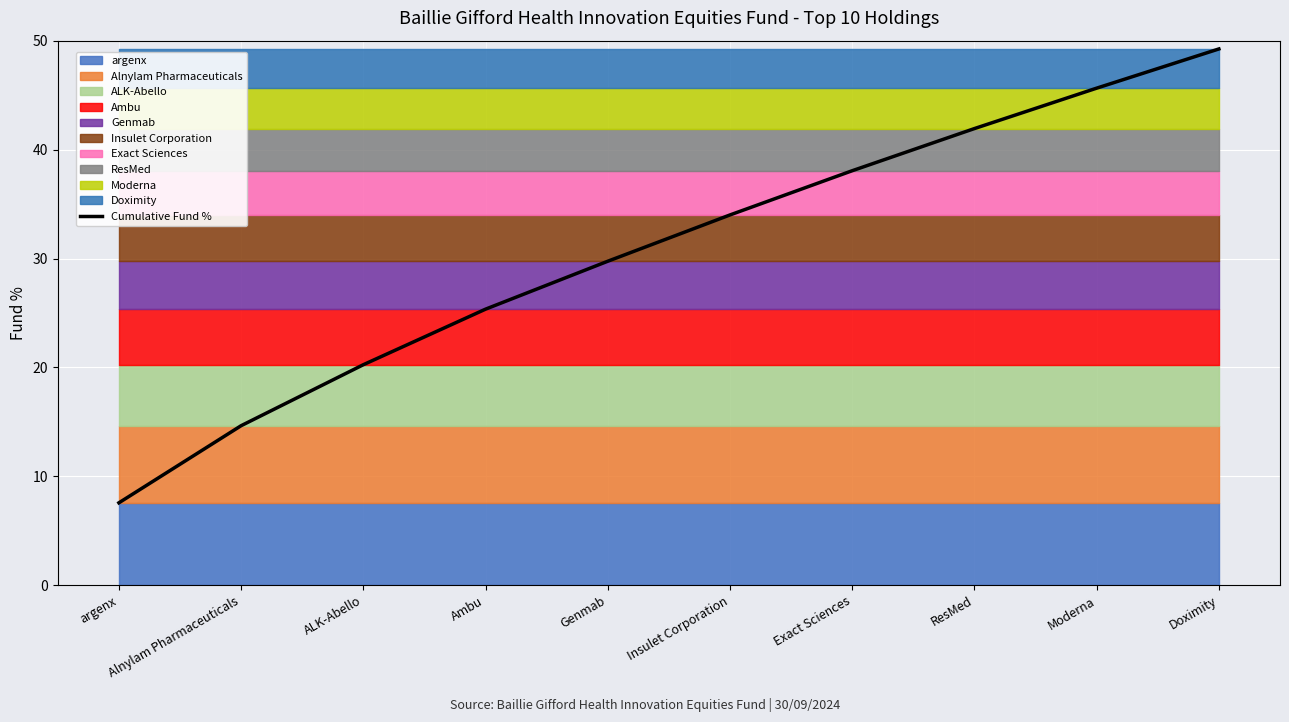

Reading left to right, list all the values displayed in this chart.

7.6	14.7	20.2	25.4	29.8	34.0	38.1	41.9	45.6	49.2